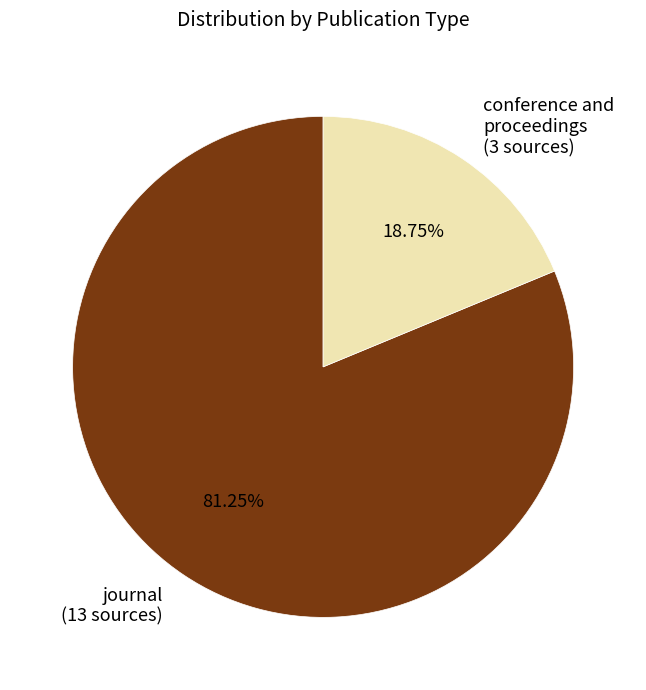

Between conference and proceedings (3 sources) and journal (13 sources), which is larger?

journal (13 sources)